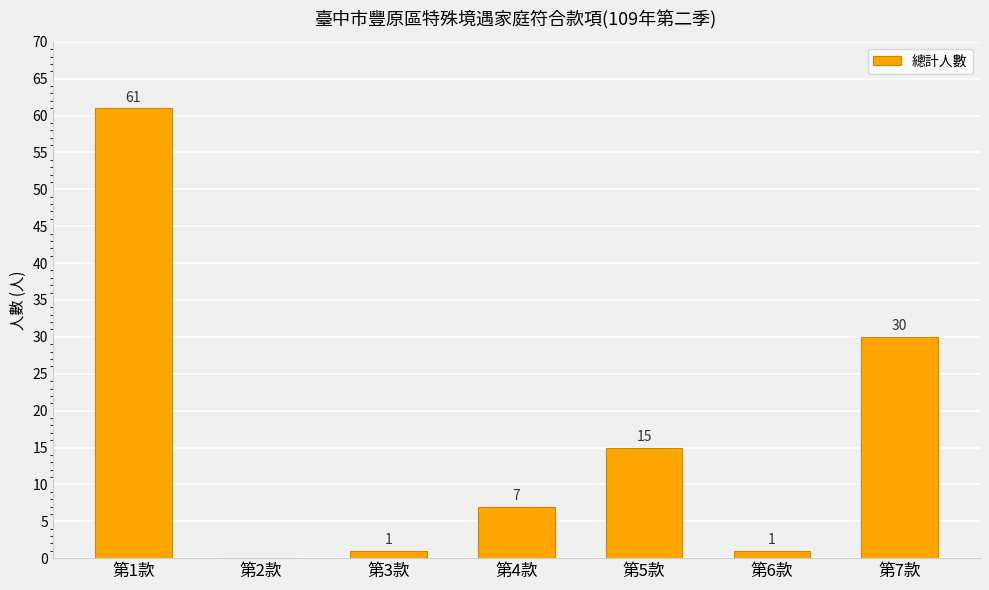

At which label is the value closest to 30?

第7款